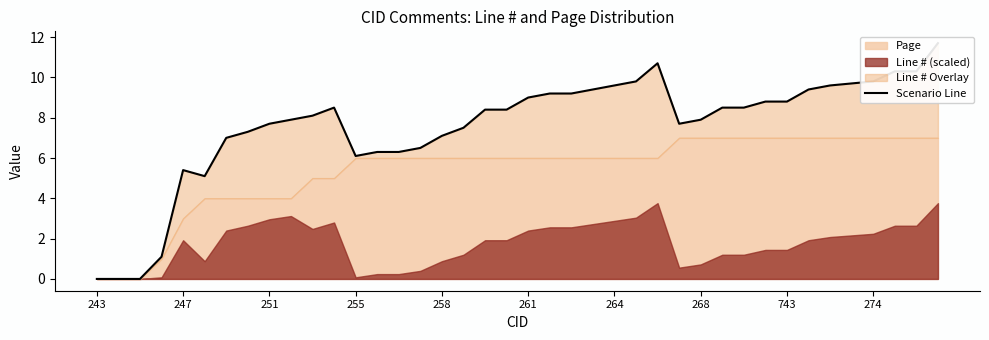

Count the number of values greater than 8.

22